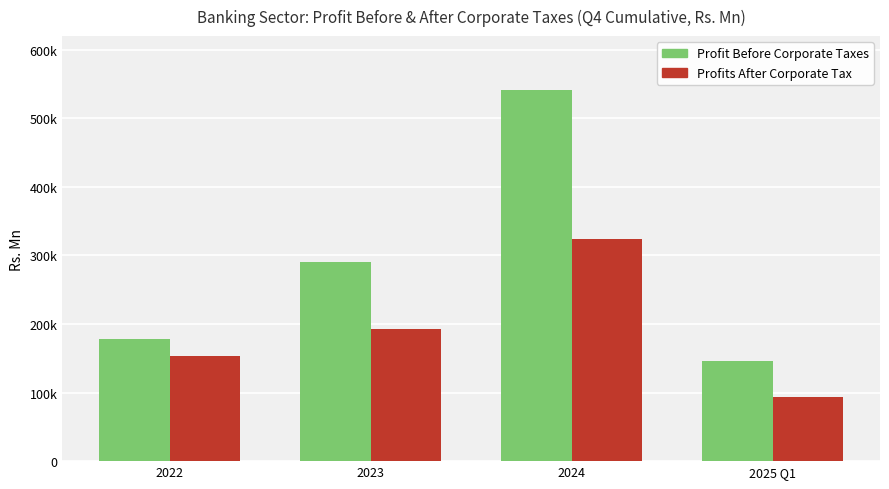

Which series has the largest total across all categories?

Profit Before Corporate Taxes